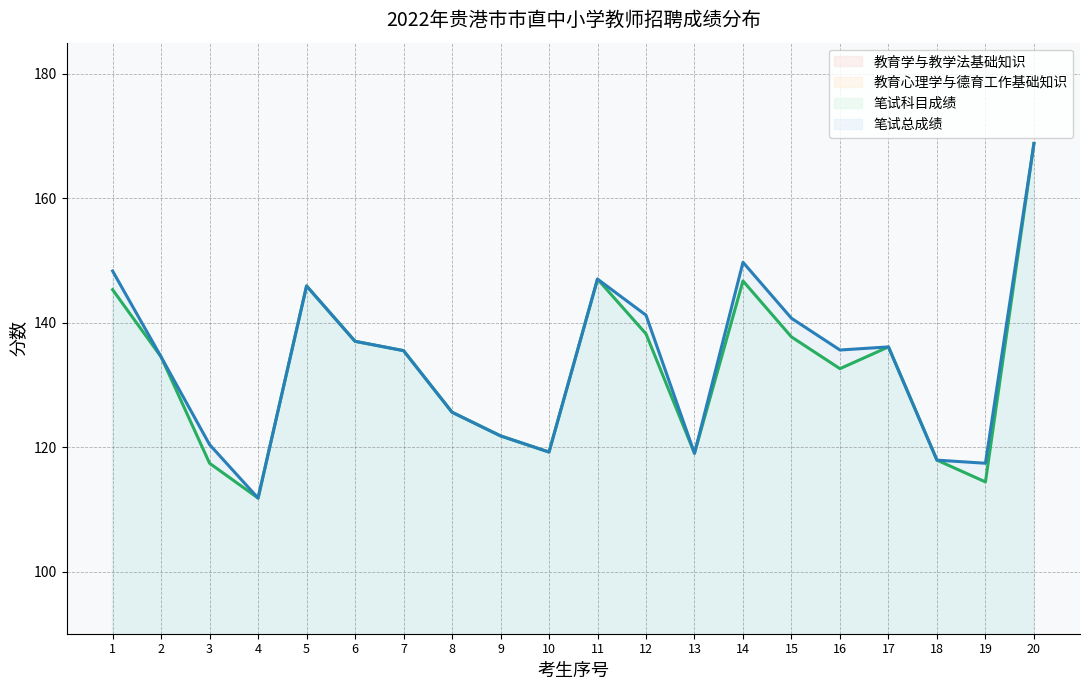

Reading right to left, what are all the values shown in this chart?

教育学与教学法基础知识: 84.4	64.2	59.0	69.8	69.7	73.2	76.3	62.4	70.7	72.2	59.0	68.5	61.8	67.7	67.0	72.6	58.1	63.3	60.8	75.5
教育心理学与德育工作基础知识: 84.4	50.2	58.9	66.3	62.9	64.5	70.4	56.6	67.5	74.8	60.2	53.3	63.8	67.8	70.0	73.3	53.7	54.1	73.7	69.8
笔试科目成绩: 168.8	114.4	117.9	136.1	132.6	137.7	146.7	119.0	138.2	147.0	119.2	121.8	125.6	135.5	137.0	145.9	111.8	117.4	134.5	145.3
笔试总成绩: 168.8	117.4	117.9	136.1	135.6	140.7	149.7	119.0	141.2	147.0	119.2	121.8	125.6	135.5	137.0	145.9	111.8	120.4	134.5	148.3